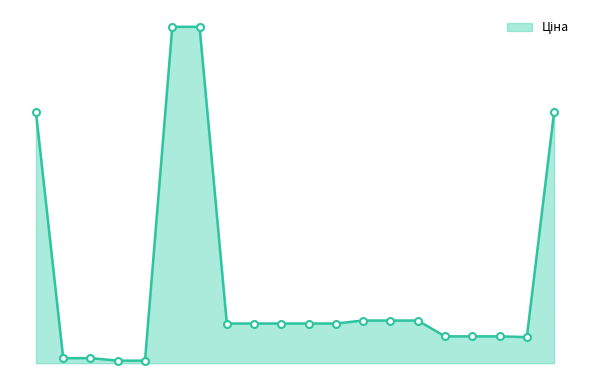

What is the difference between the maximum and minimum values?

7489.2